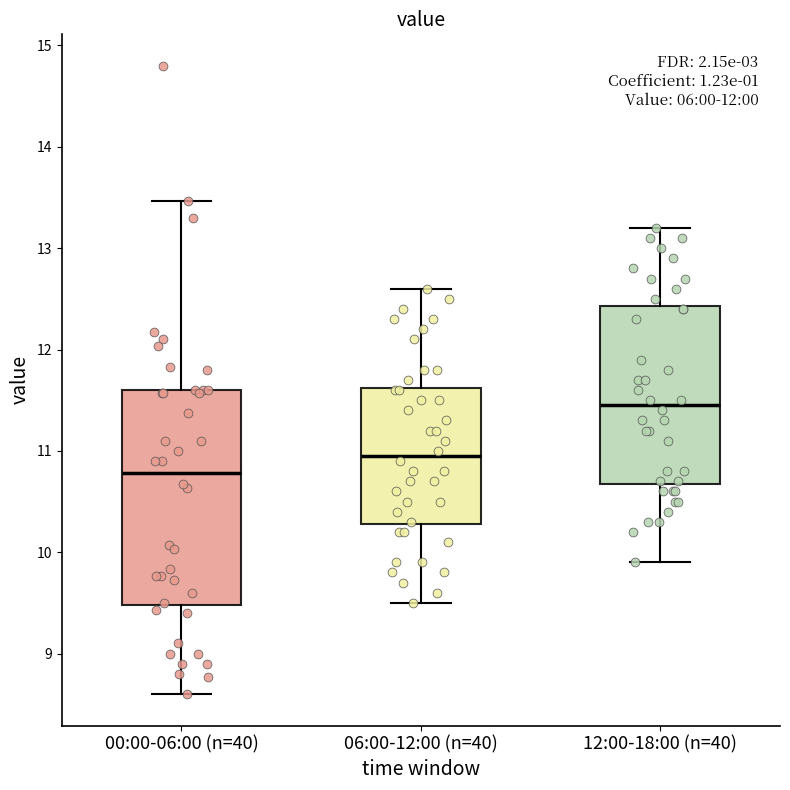

Which box is the tallest, from its lower edge to its upper edge?

00:00-06:00 (n=40)